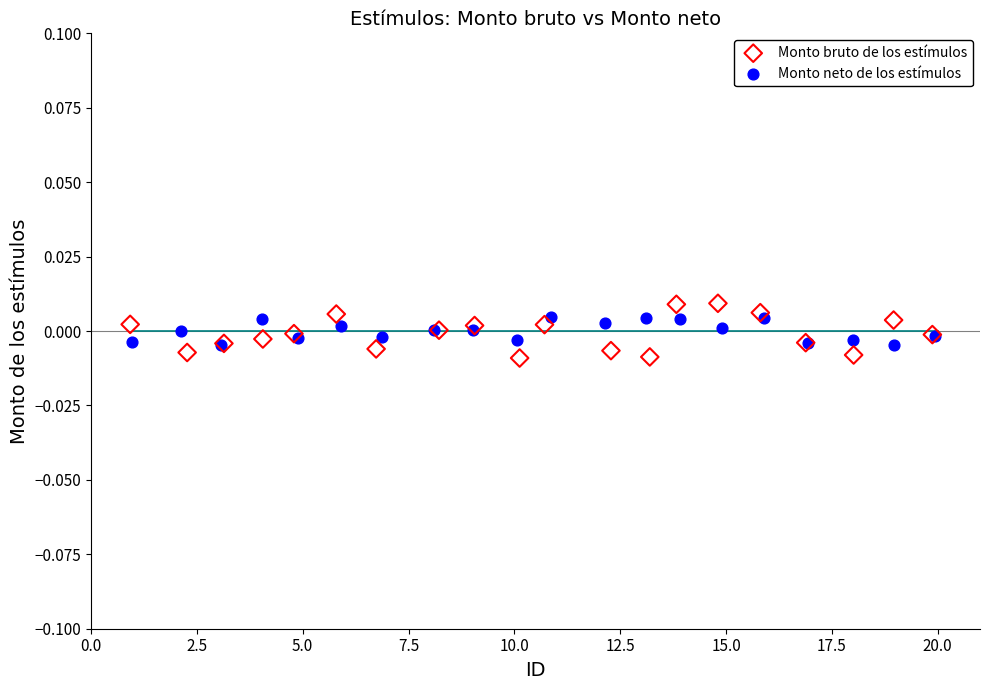

Which series reaches the minimum Y coordinate?

Monto bruto de los estímulos